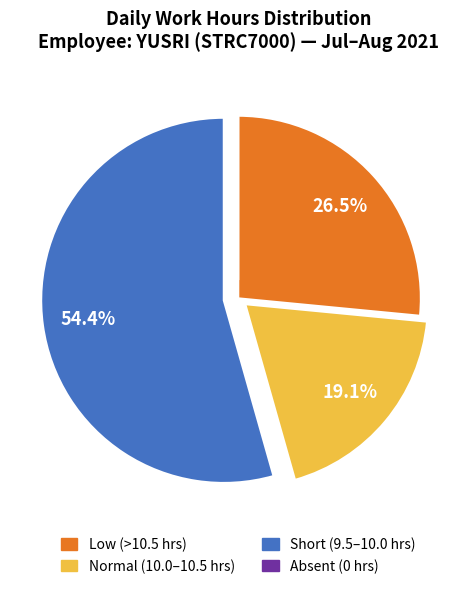

Does any single category account for the majority?

Yes